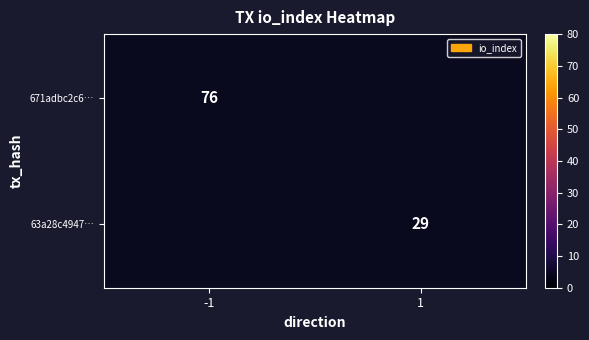

True or false: 63a28c4947… has a value of 29 at 1.

True